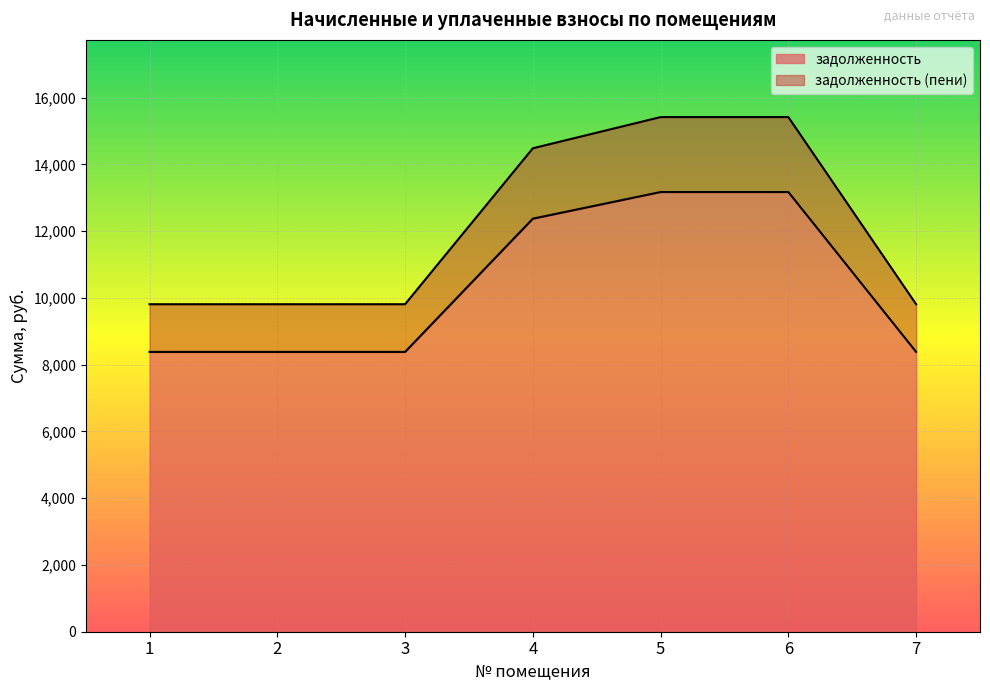

What is the value of the задолженность (пени) point at the 5th from the left?

15418.9